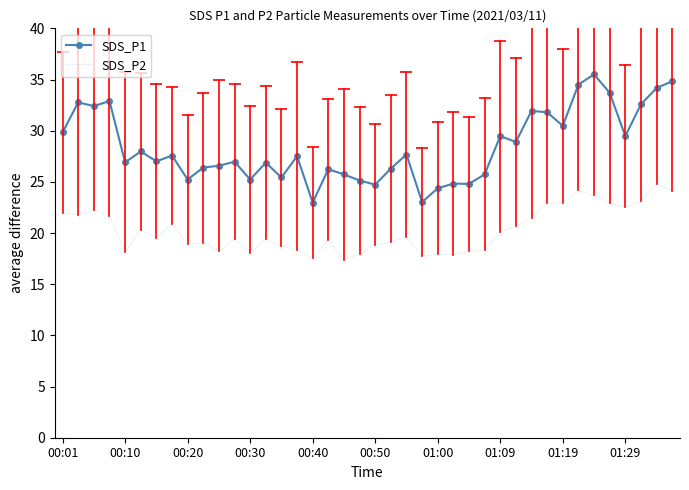

What is the difference between the maximum and minimum values in the SDS_P2 series?

7.4